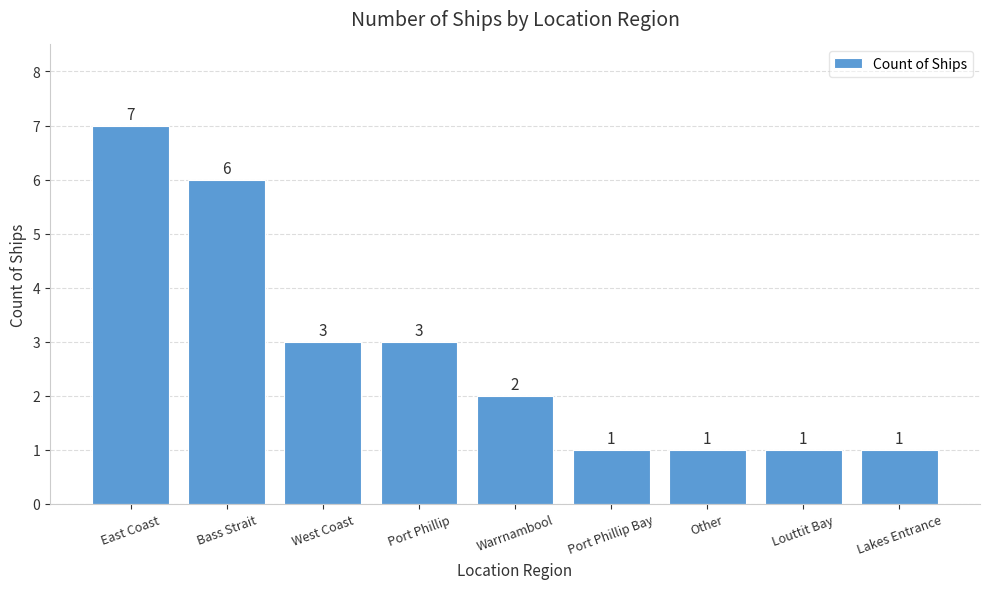

Reading right to left, extract all data points from this chart.

Lakes Entrance=1	Louttit Bay=1	Other=1	Port Phillip Bay=1	Warrnambool=2	Port Phillip=3	West Coast=3	Bass Strait=6	East Coast=7